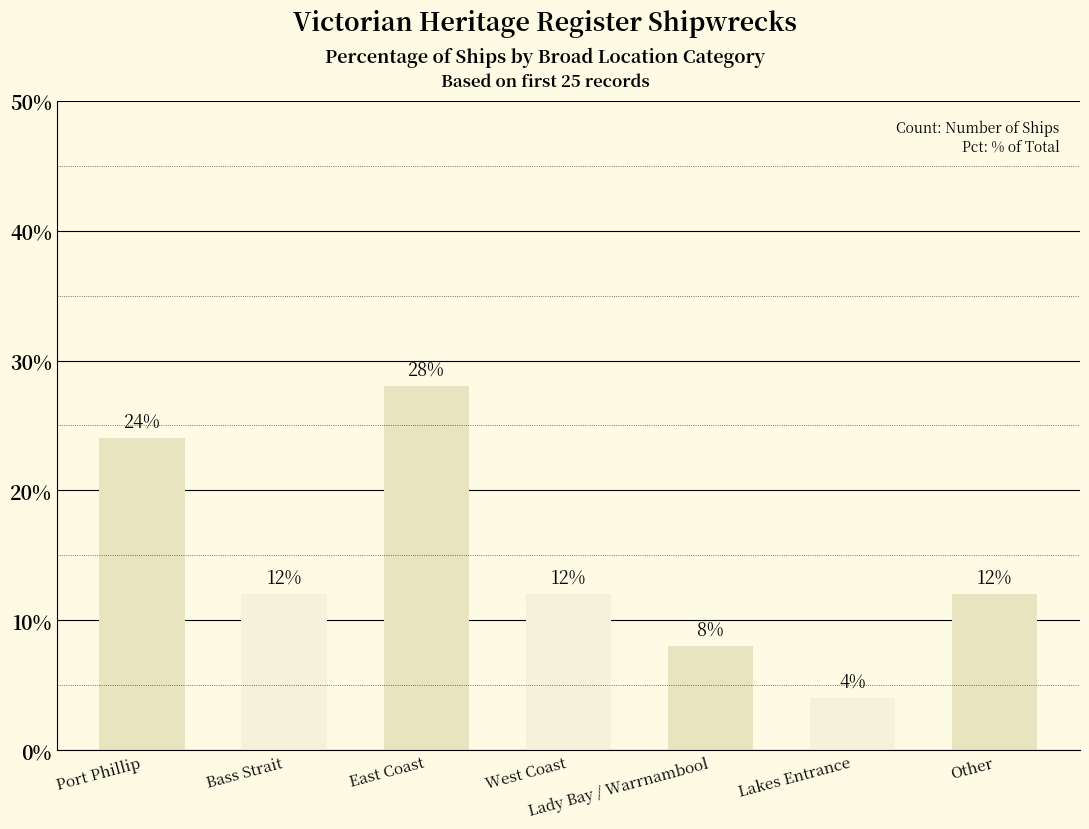

Which label corresponds to the largest value in the chart?

East Coast